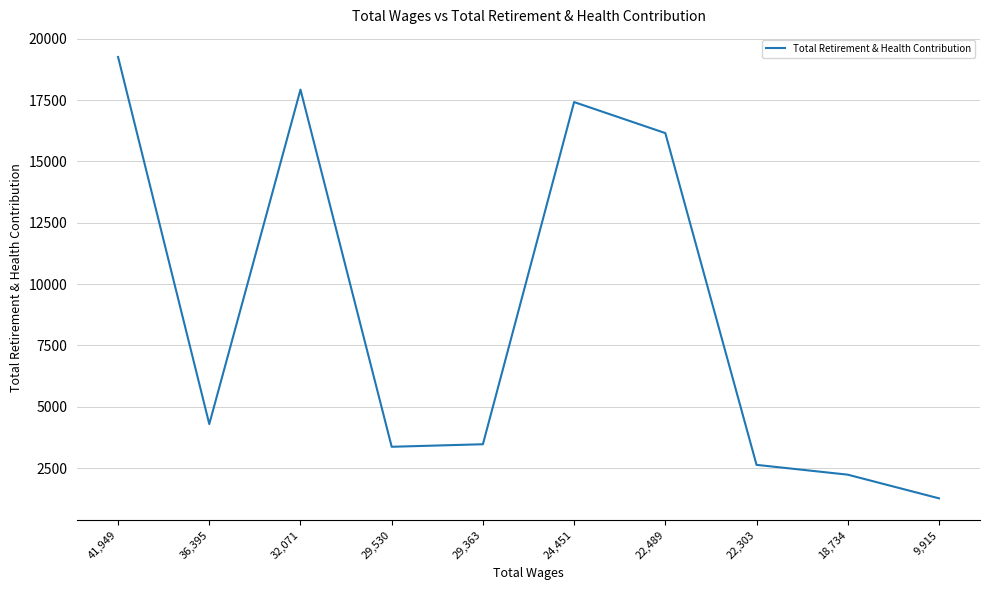

What is the smallest value displayed?

1268